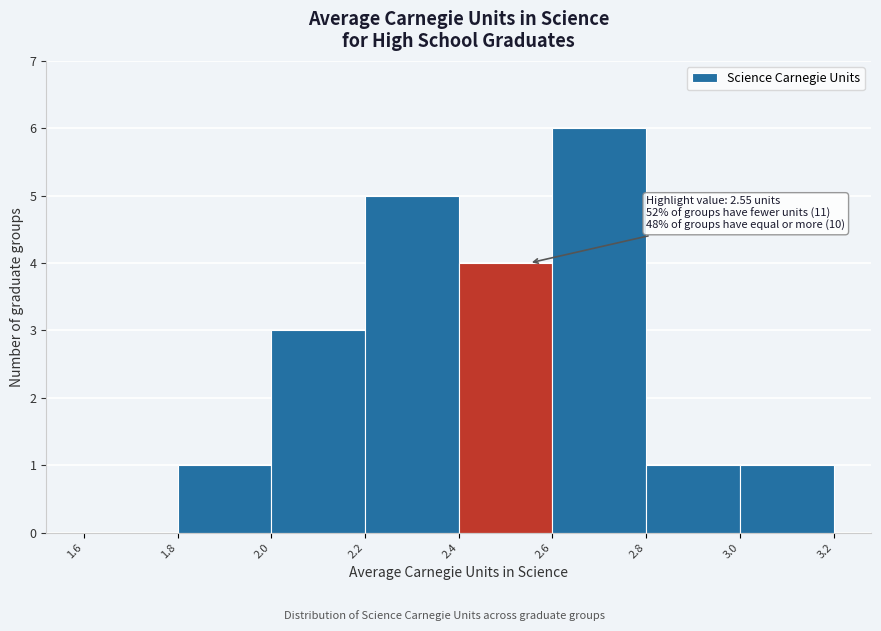

Which range on the x-axis has the tallest bar?

2.6 to 2.8